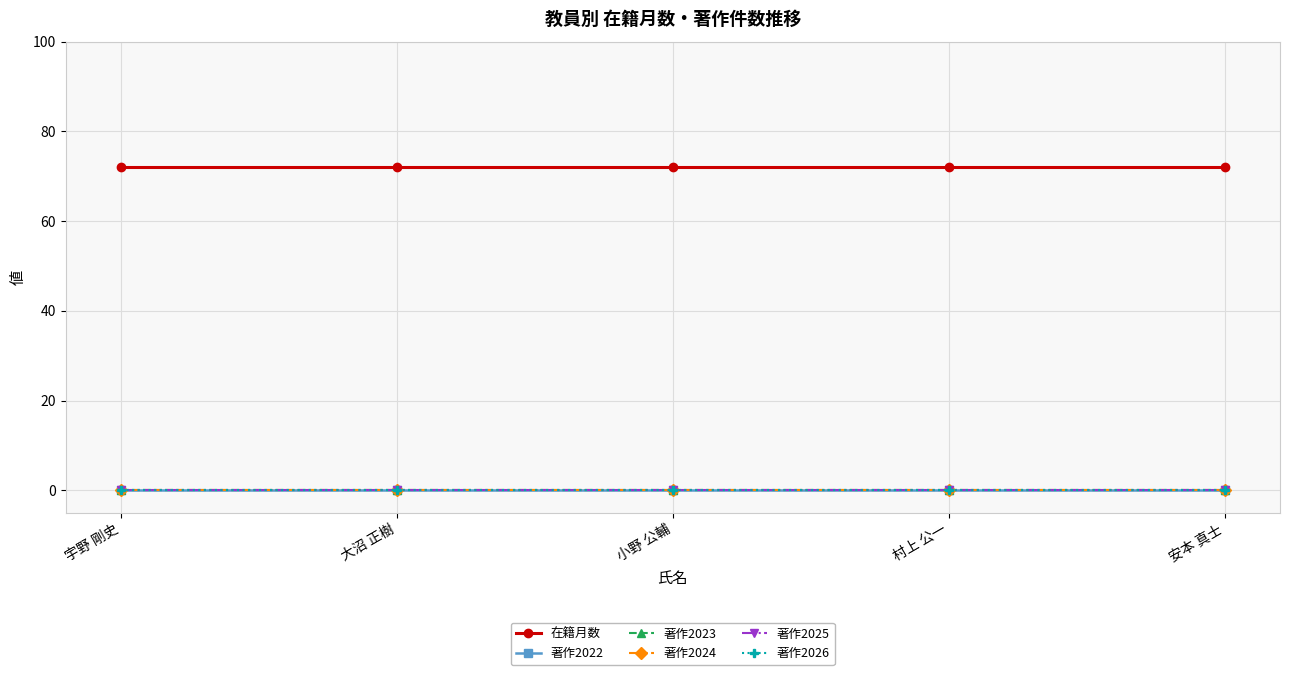

At 大沼 正樹, list the series in order from smallest to largest.

著作2022, 著作2023, 著作2024, 著作2025, 著作2026, 在籍月数